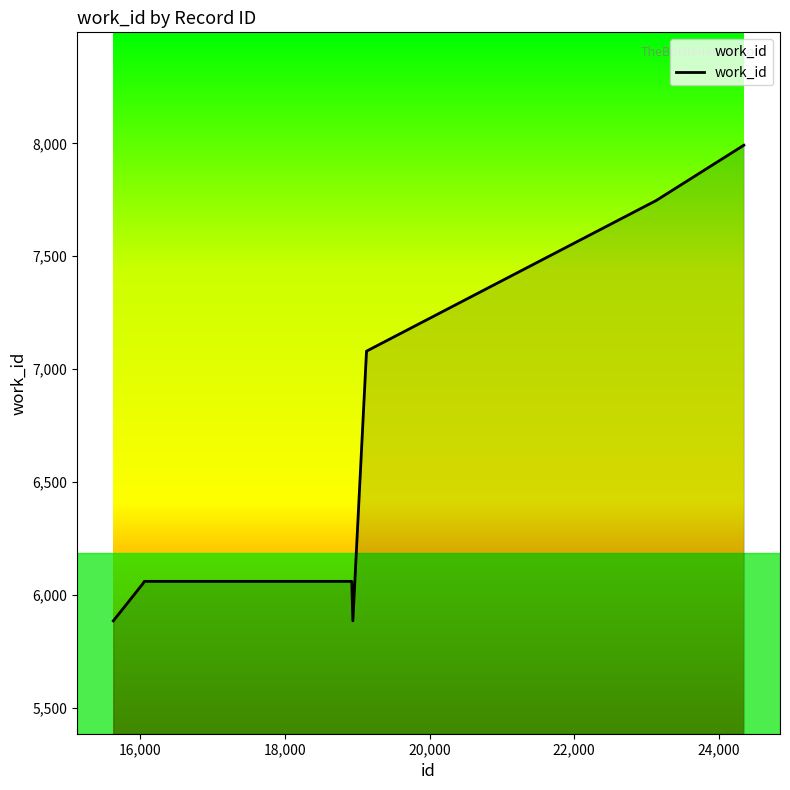

How many values exceed 7080?

2